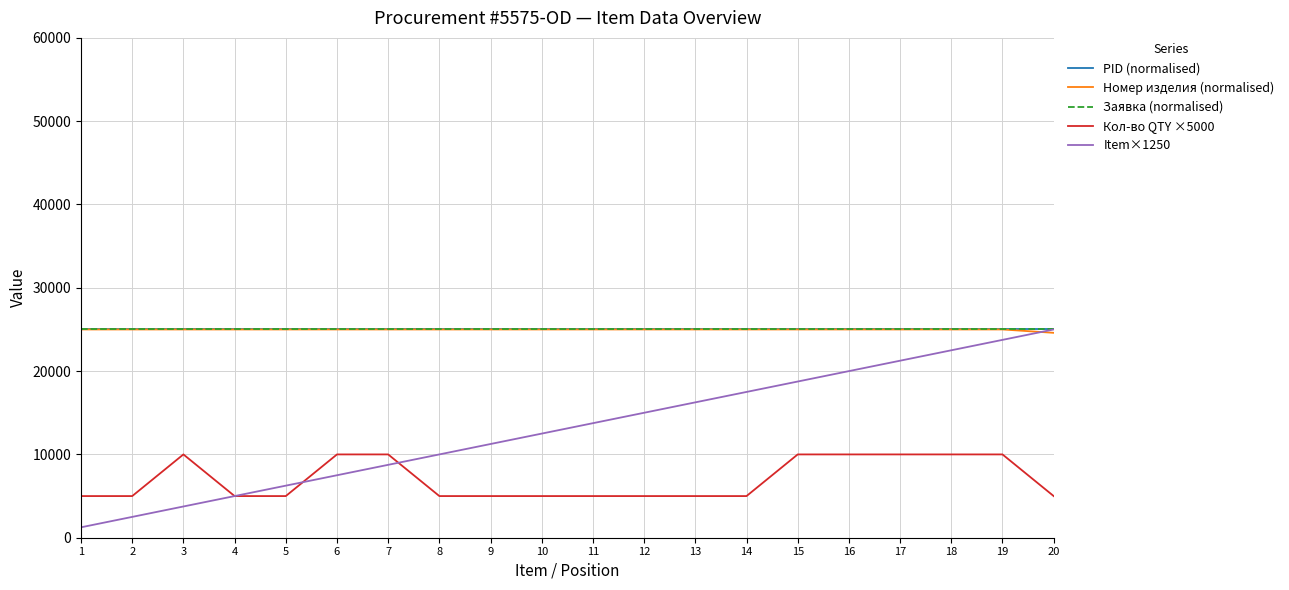

True or false: Заявка (normalised) and Кол-во QTY ×5000 intersect in this chart.

False